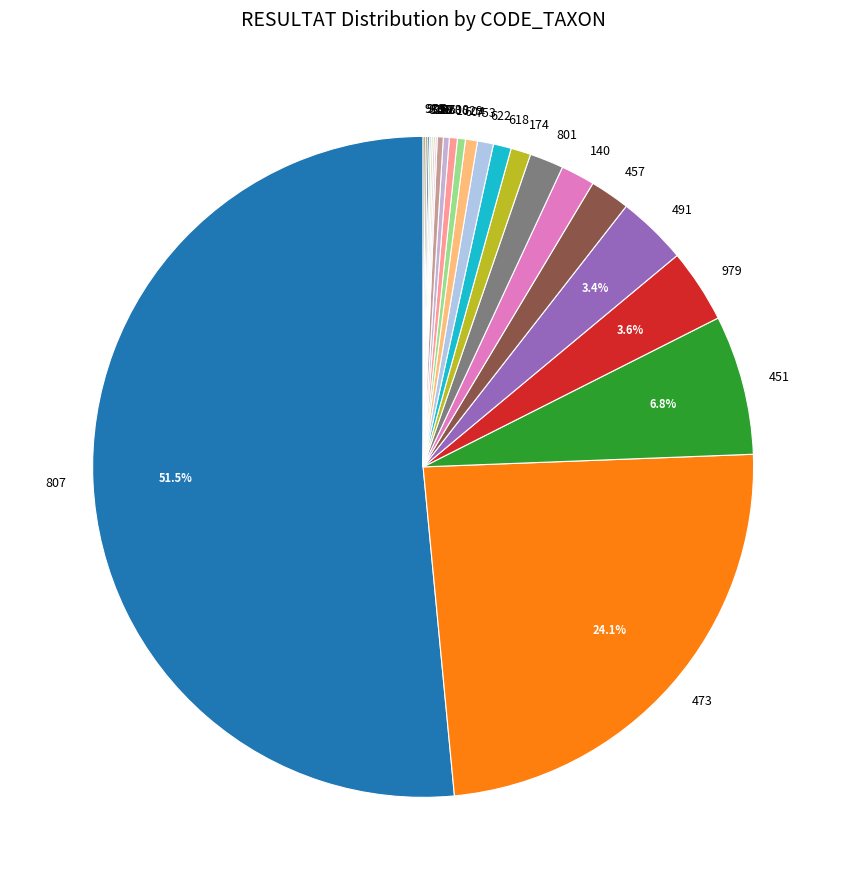

Which slice is the largest?

807